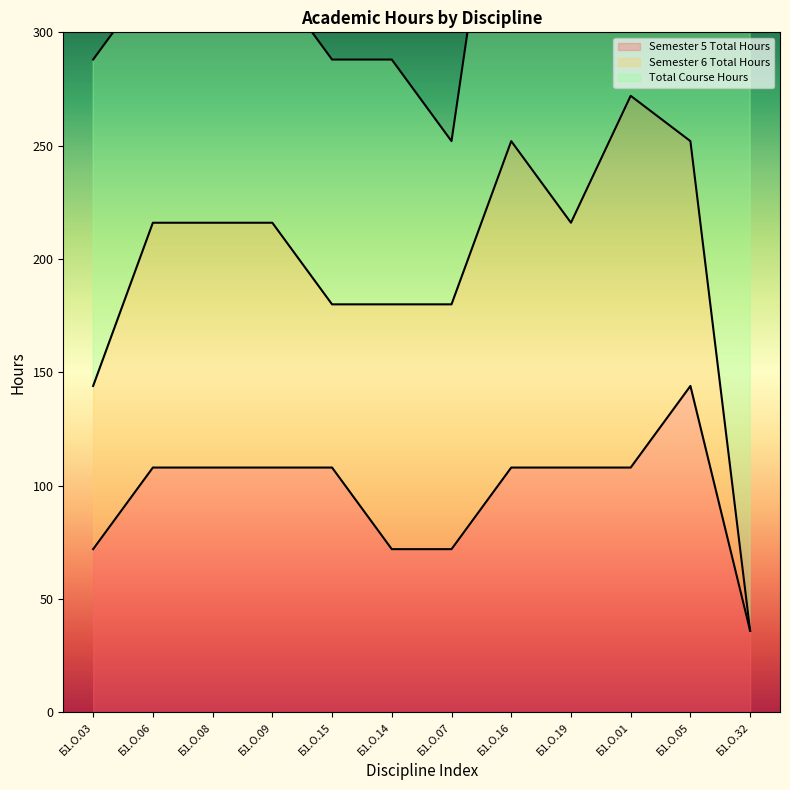

The value of Semester 5 Total Hours at Б1.О.03 is 72. True or false?

True